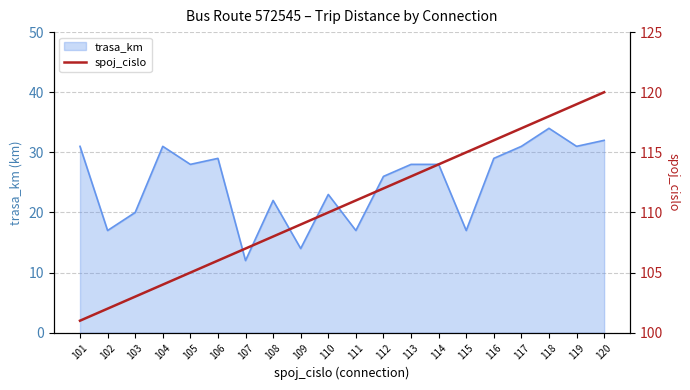

What is the average value?

110